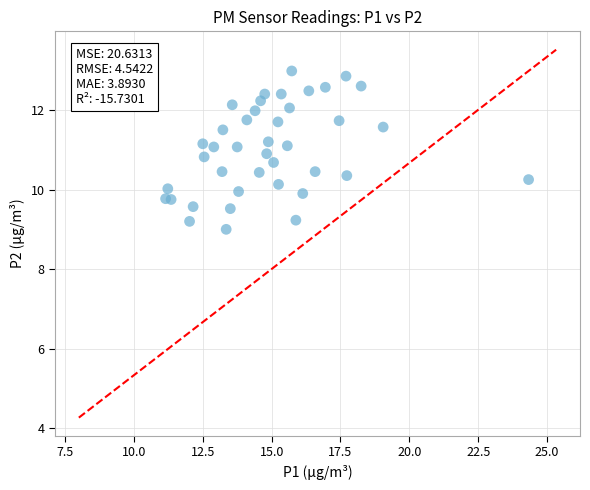

What is the range of Y values (max minus min)?

4.0